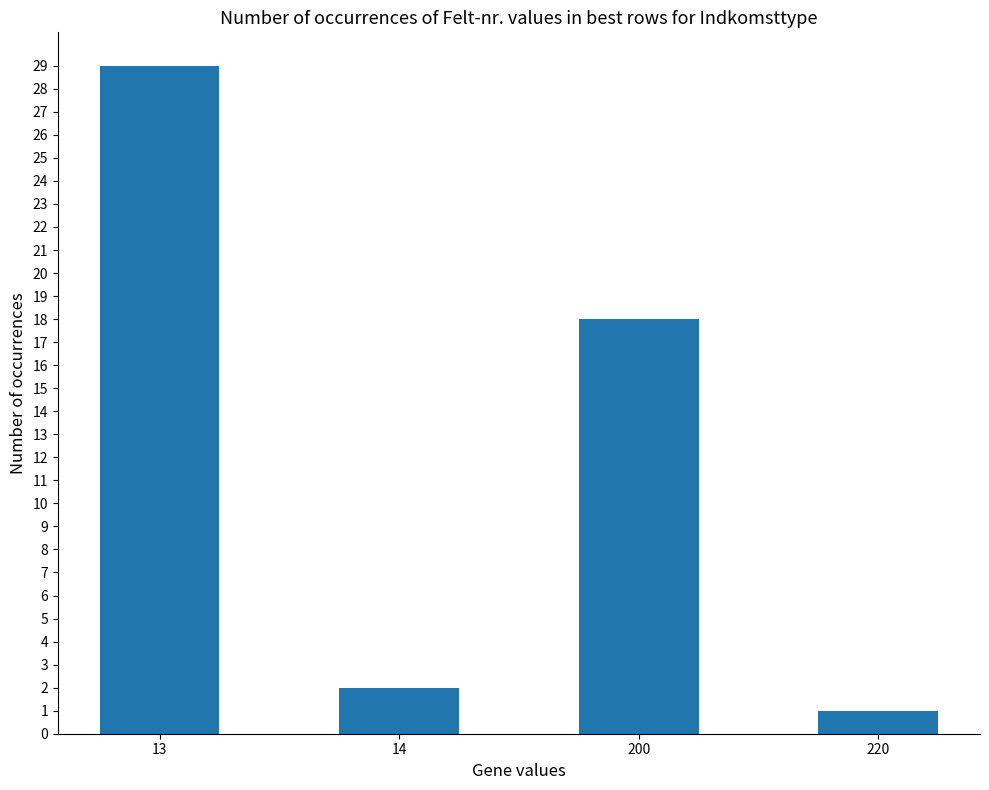

List the labels in order of value, largest first.

13, 200, 14, 220